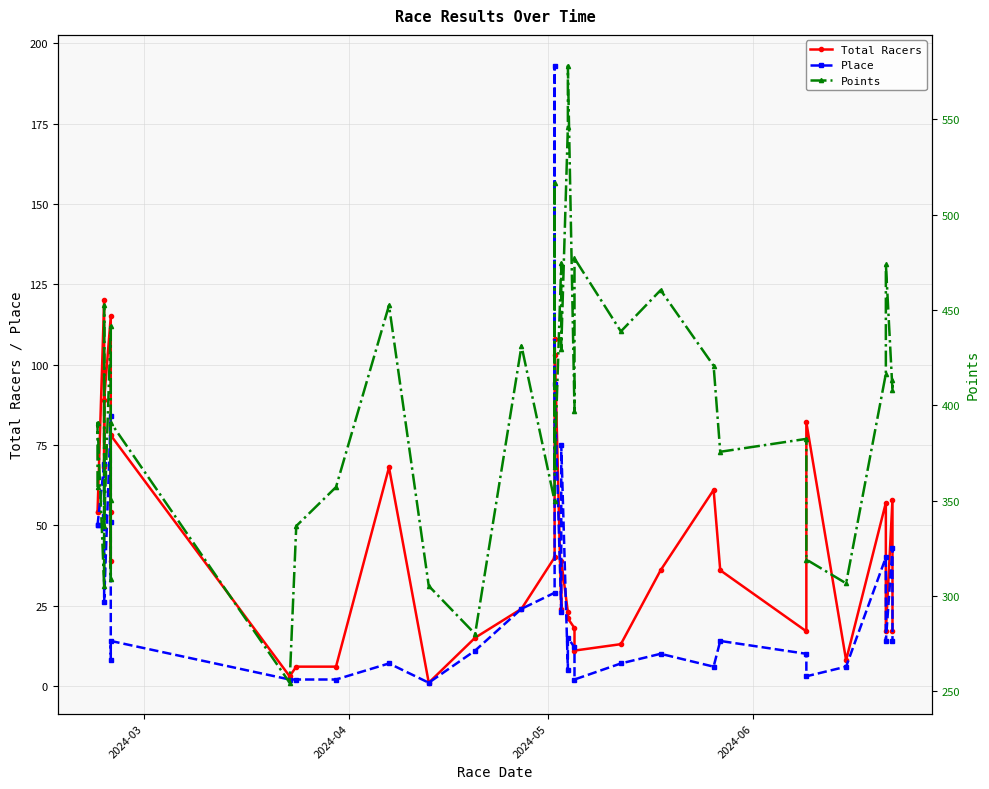

Reading right to left, extract all data points from this chart.

Total Racers: 17.0	58.0	17.0	57.0	8.0	82.0	17.0	36.0	61.0	36.0	13.0	11.0	18.0	21.0	23.0	39.0	24.0	108.0	103.0	40.0	24.0	15.0	1.0	68.0	6.0	6.0	3.0	78.0	39.0	54.0	115.0	89.0	68.0	120.0	54.0	54.0
Place: 14.0	43.0	14.0	40.0	6.0	3.0	10.0	14.0	6.0	10.0	7.0	2.0	12.0	15.0	5.0	75.0	23.0	94.0	193.0	29.0	24.0	11.0	1.0	7.0	2.0	2.0	2.0	14.0	8.0	51.0	84.0	26.0	53.0	69.0	50.0	50.0
Points: 413.5	407.9	474.1	416.5	306.6	319.0	382.3	375.6	420.7	460.3	438.7	477.0	396.8	578.0	546.0	429.6	474.5	367.5	516.4	349.7	431.1	280.0	305.2	452.3	357.0	336.6	254.4	390.8	350.0	308.7	441.4	336.6	452.3	305.2	390.8	357.0